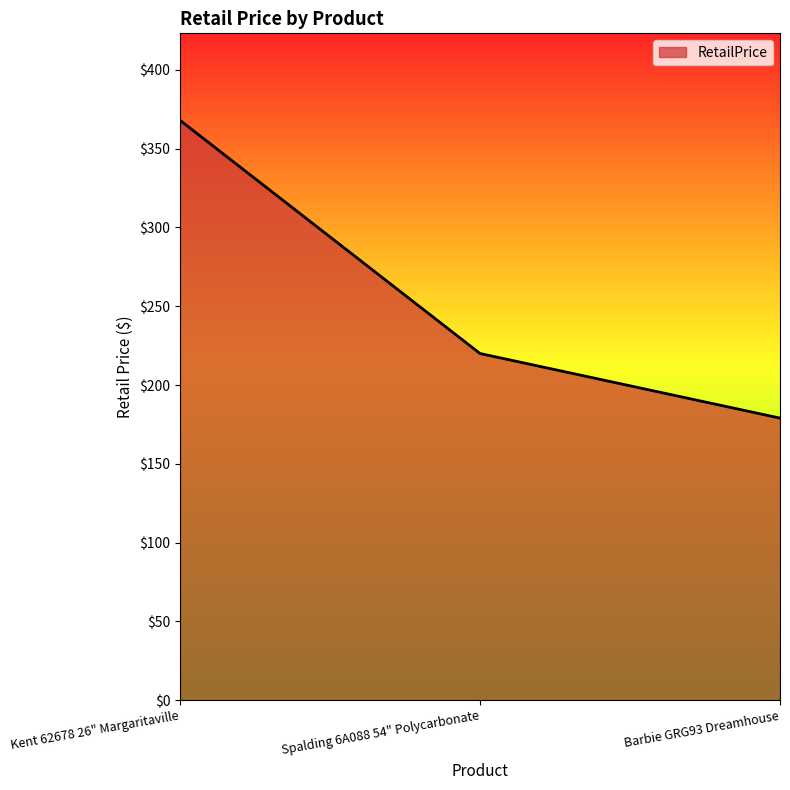

Which label corresponds to the smallest value in the chart?

Barbie GRG93 Dreamhouse